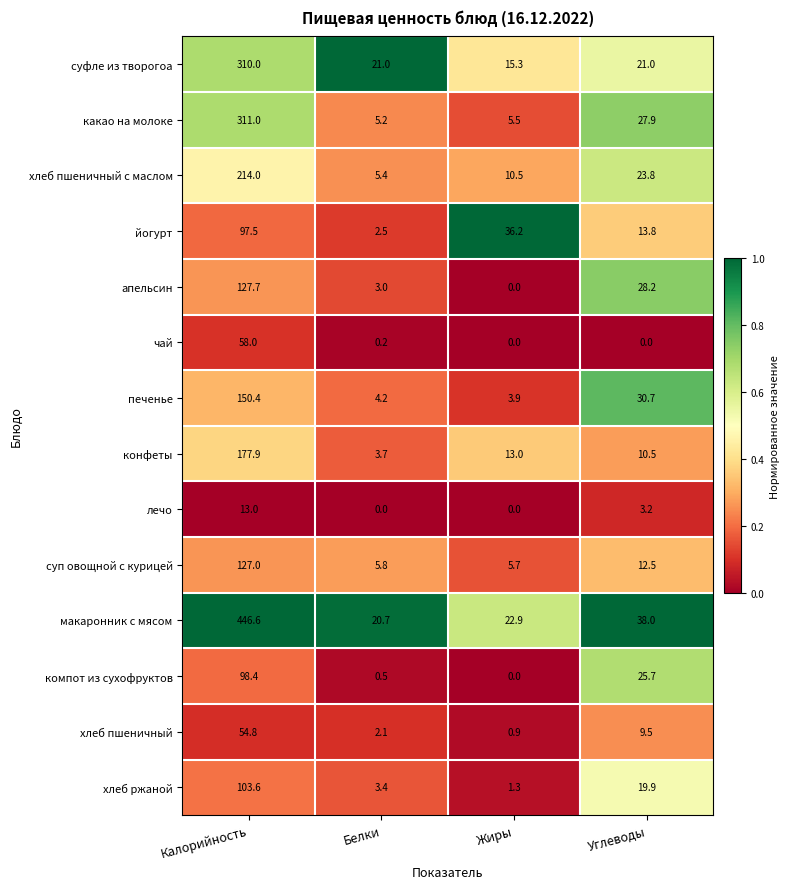

Which series has the widest spread of values?

макаронник с мясом